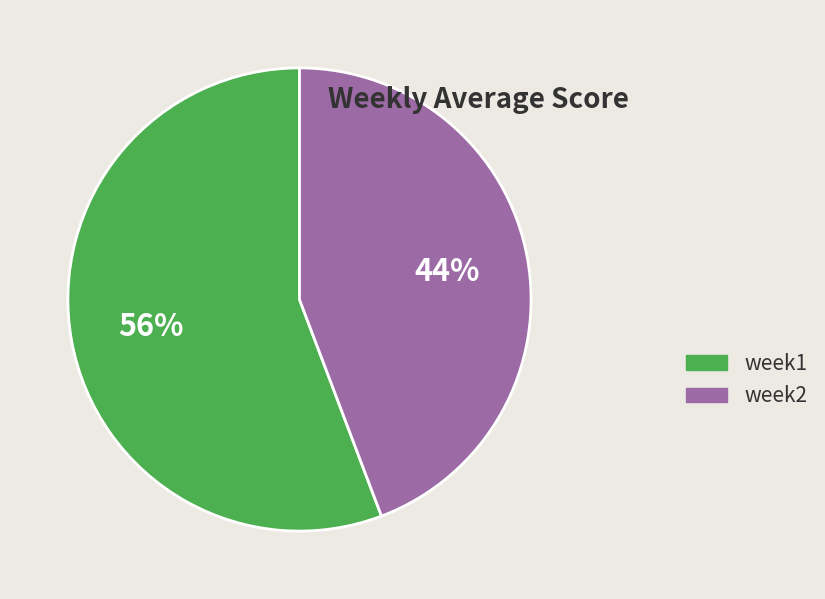

Rank the categories by value from lowest to highest.

week2, week1